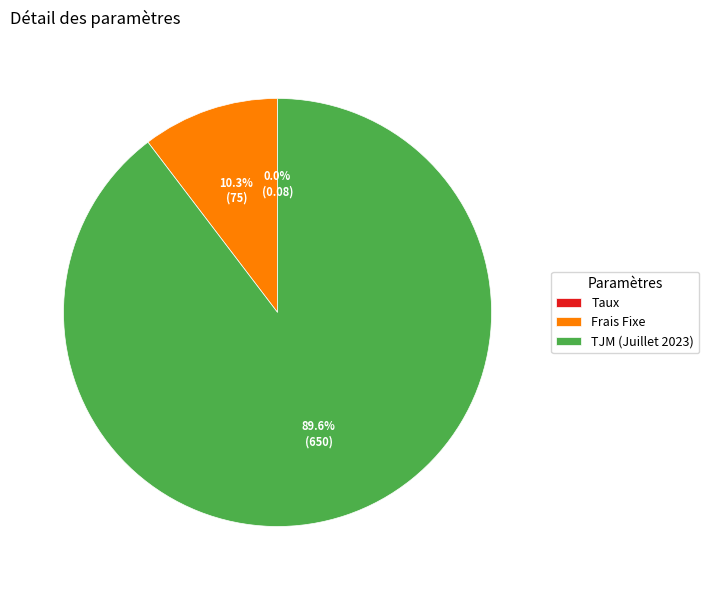

Combined, what portion of the pie is TJM (Juillet 2023) and Frais Fixe?

100.0%